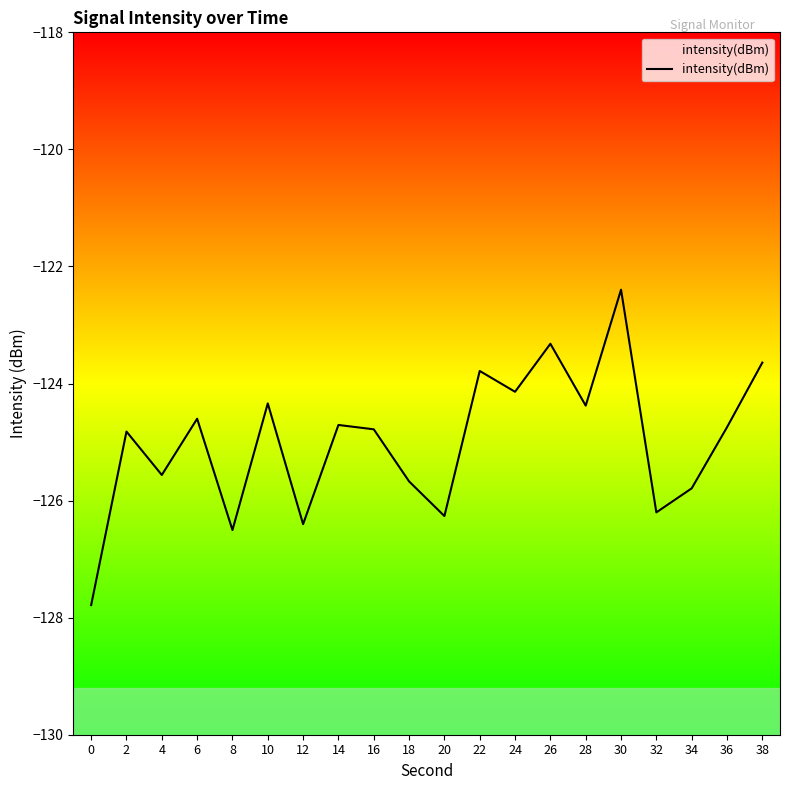

What is the average value?

-125.0